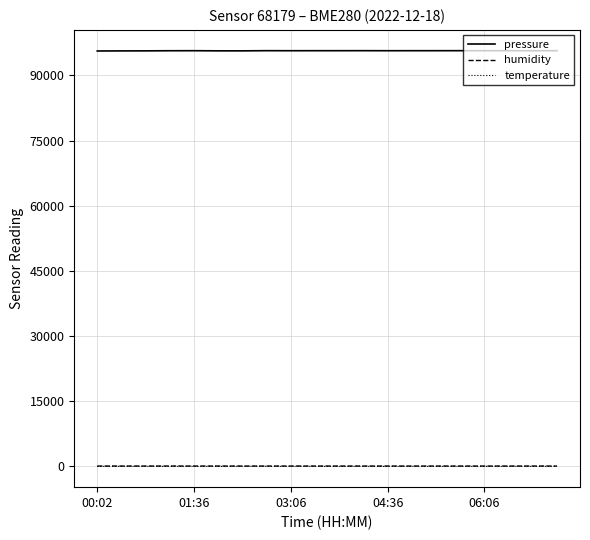

True or false: pressure and humidity cross at least once.

False